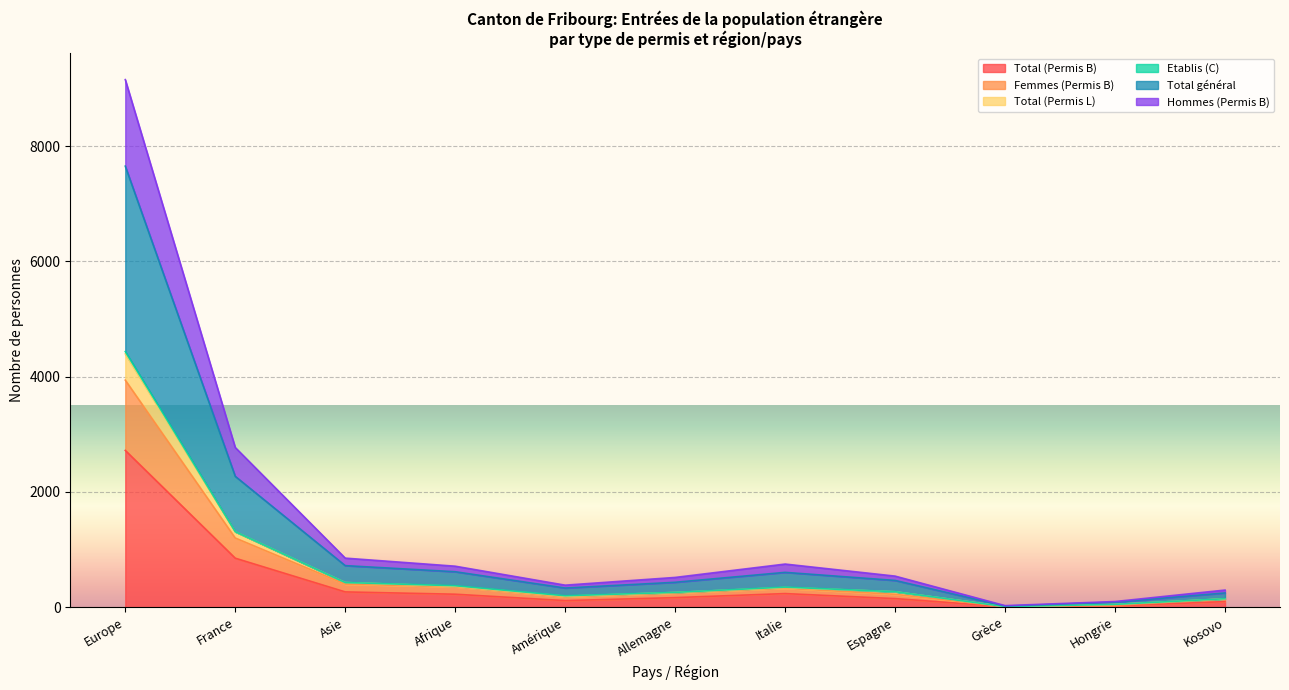

At which label does Total (Permis B) reach its peak?

Europe